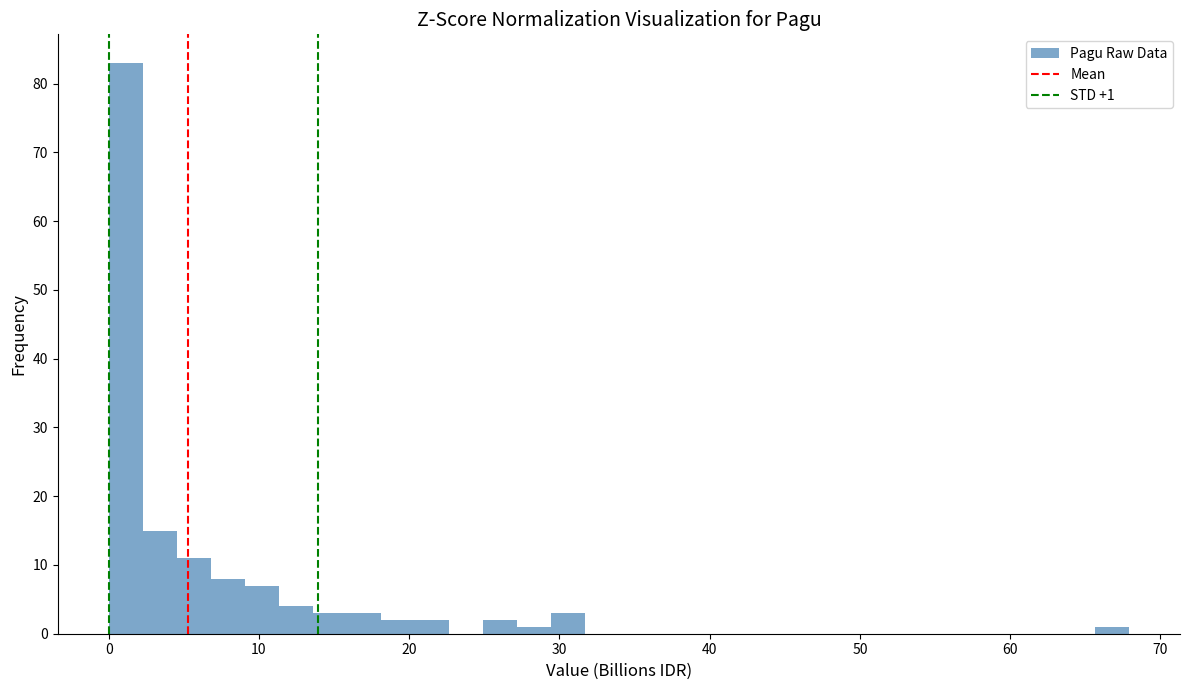

Read against the x-axis, roughly where is the centre of the tallest bar?

1